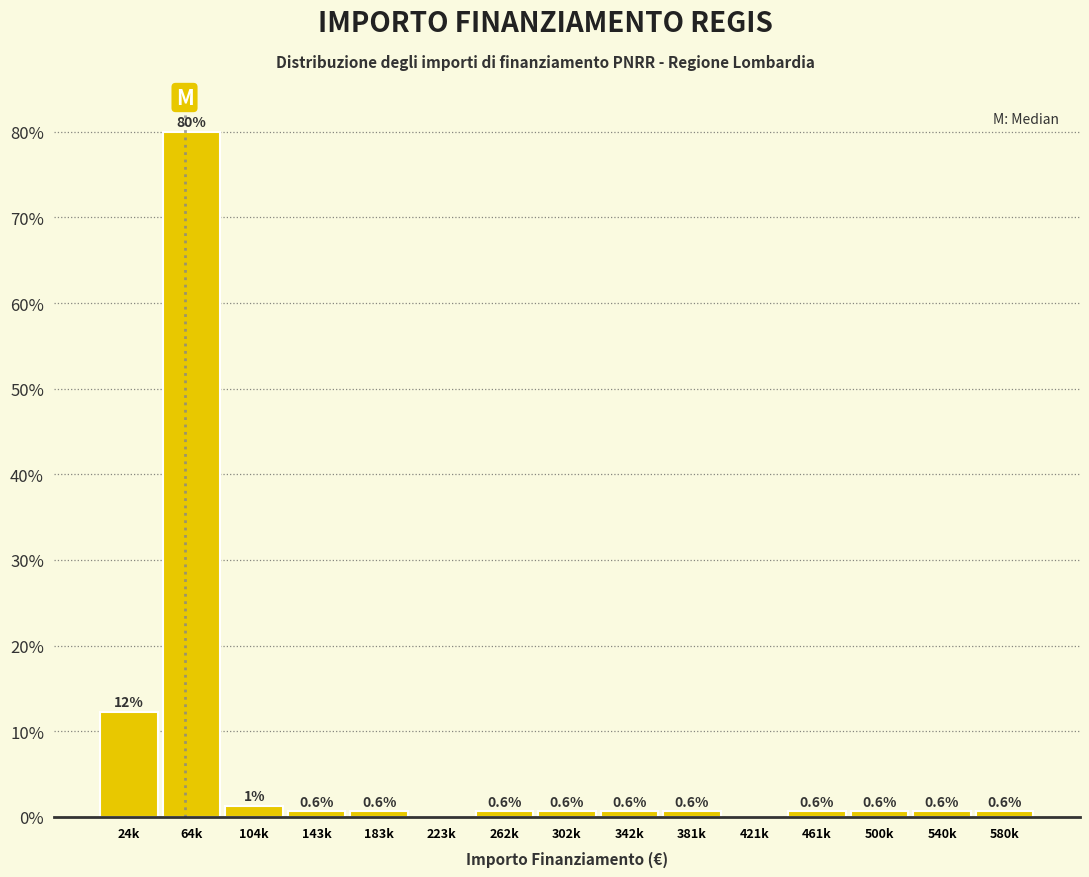

Which has a higher value, 24k or 580k?

24k